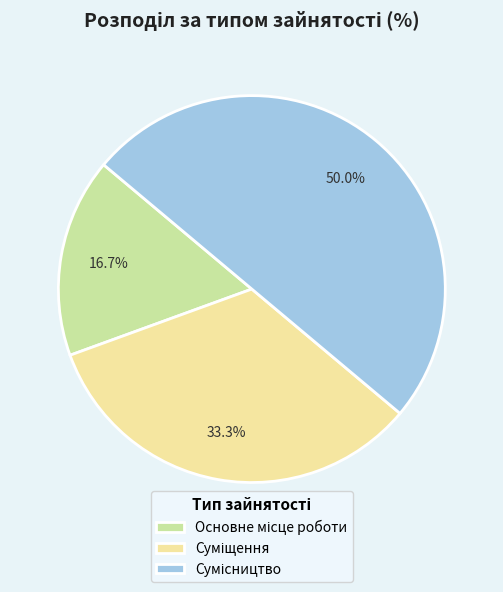

How much of the chart is everything except Основне місце роботи?

83.3%